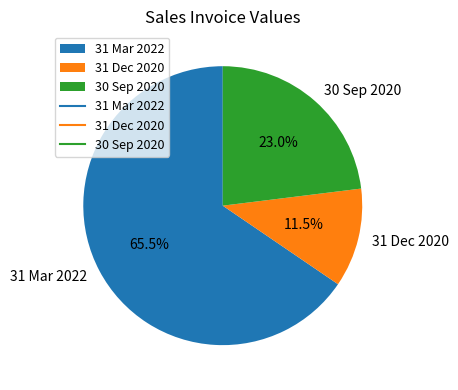

Rank the categories by value from highest to lowest.

31 Mar 2022, 30 Sep 2020, 31 Dec 2020